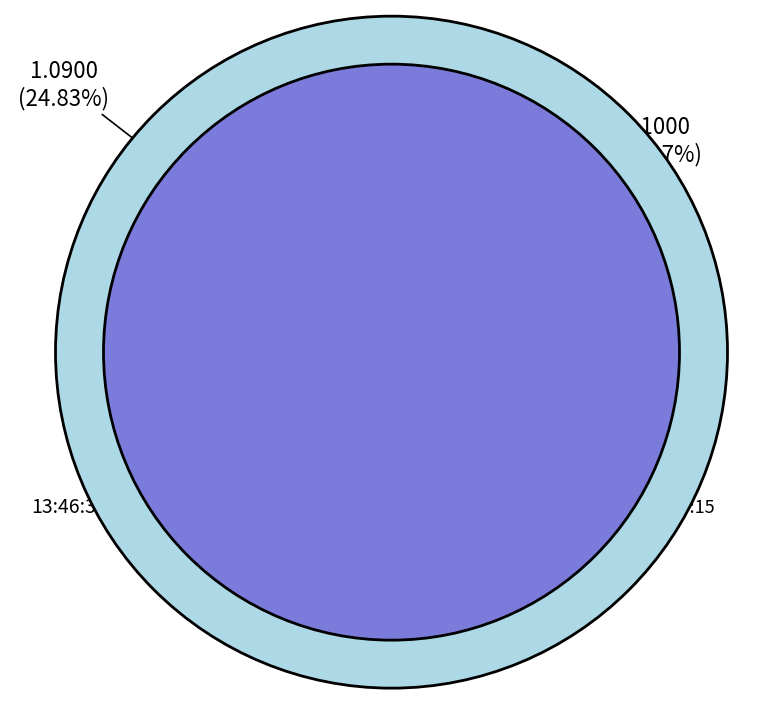

Which category has the smallest portion of the pie?

13:46:35.303